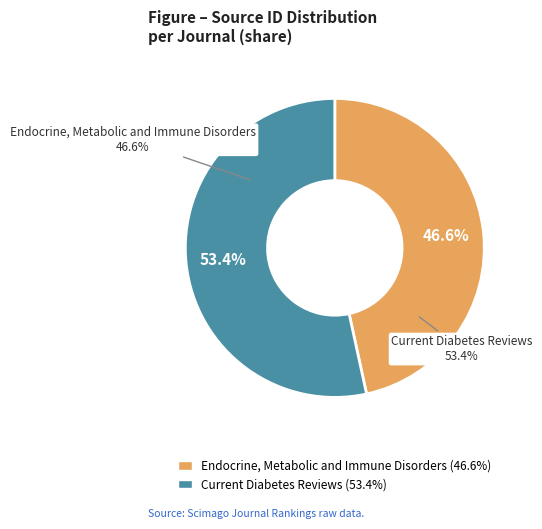

To the nearest percent, what is the combined percentage of Endocrine, Metabolic and Immune Disorders and Current Diabetes Reviews?

100%